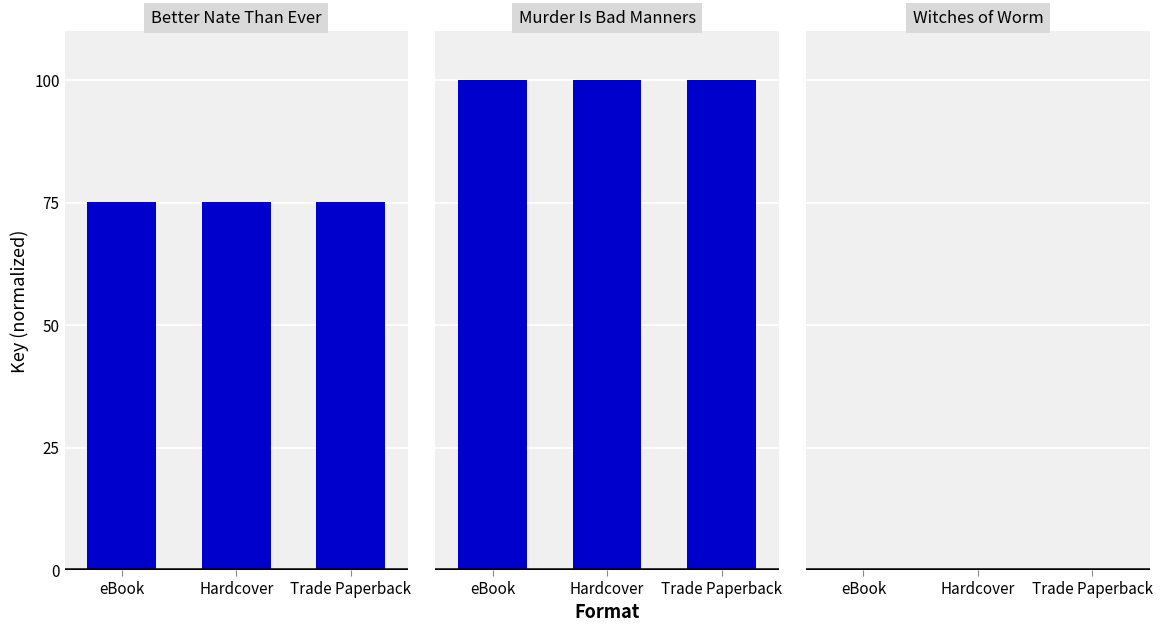

How many bars are there in total?

9